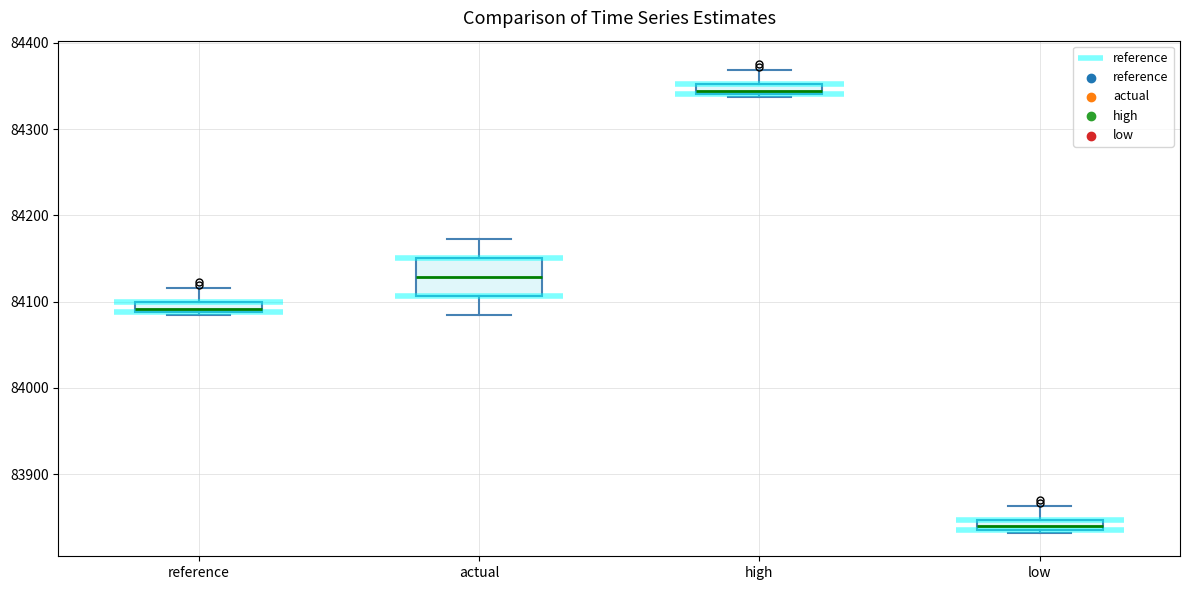

Which box has the highest median line?

high